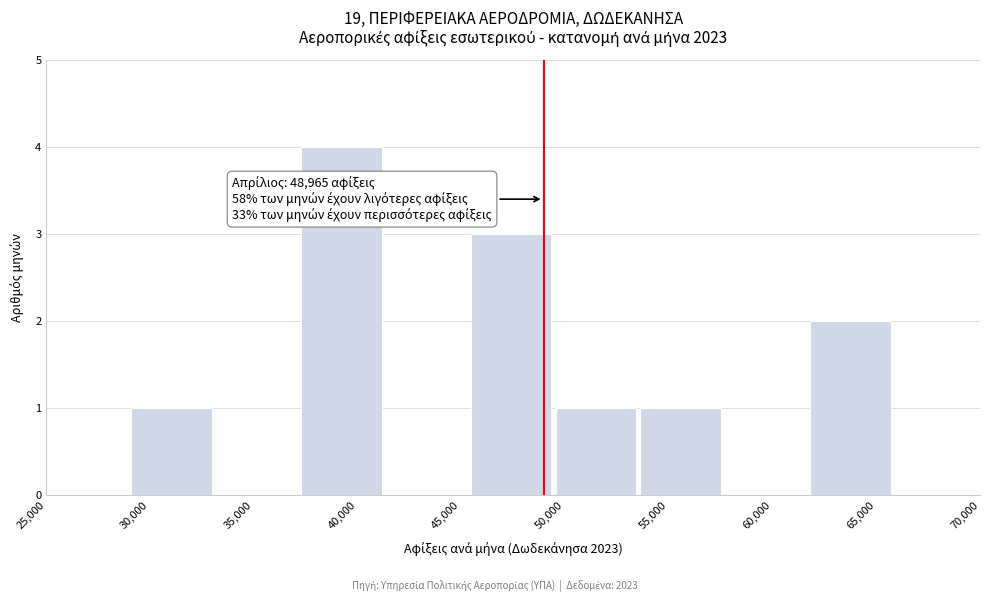

Over which range of the x-axis is the bar tallest?

37500 to 41500